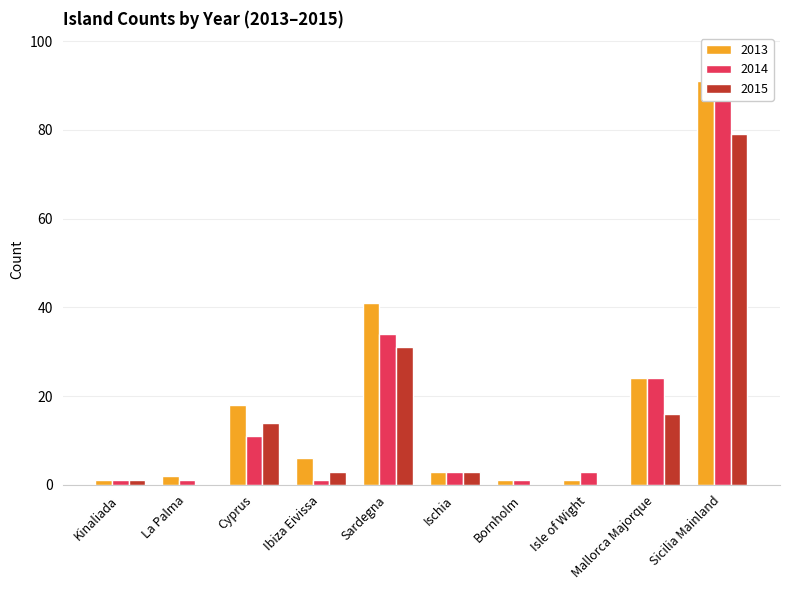

What is the average value of the 2014 series?

18